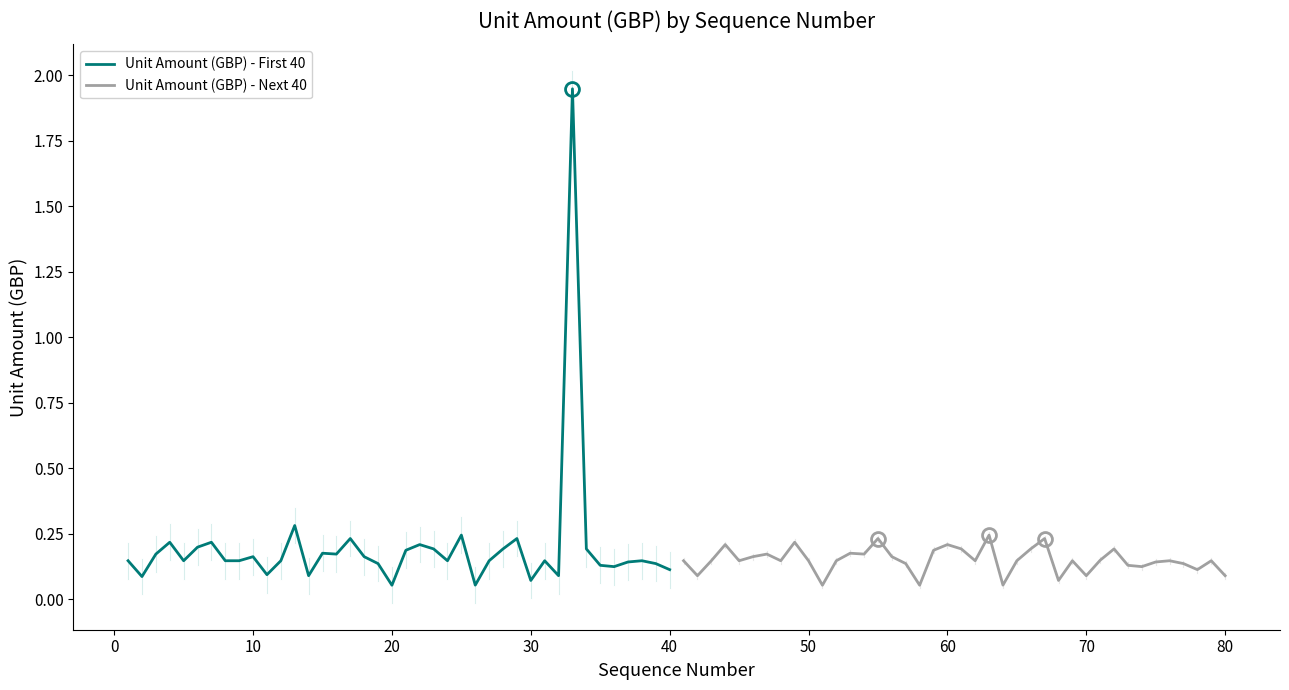

What is the value of the Unit Amount (GBP) - Next 40 point at the 1st from the left?

0.1